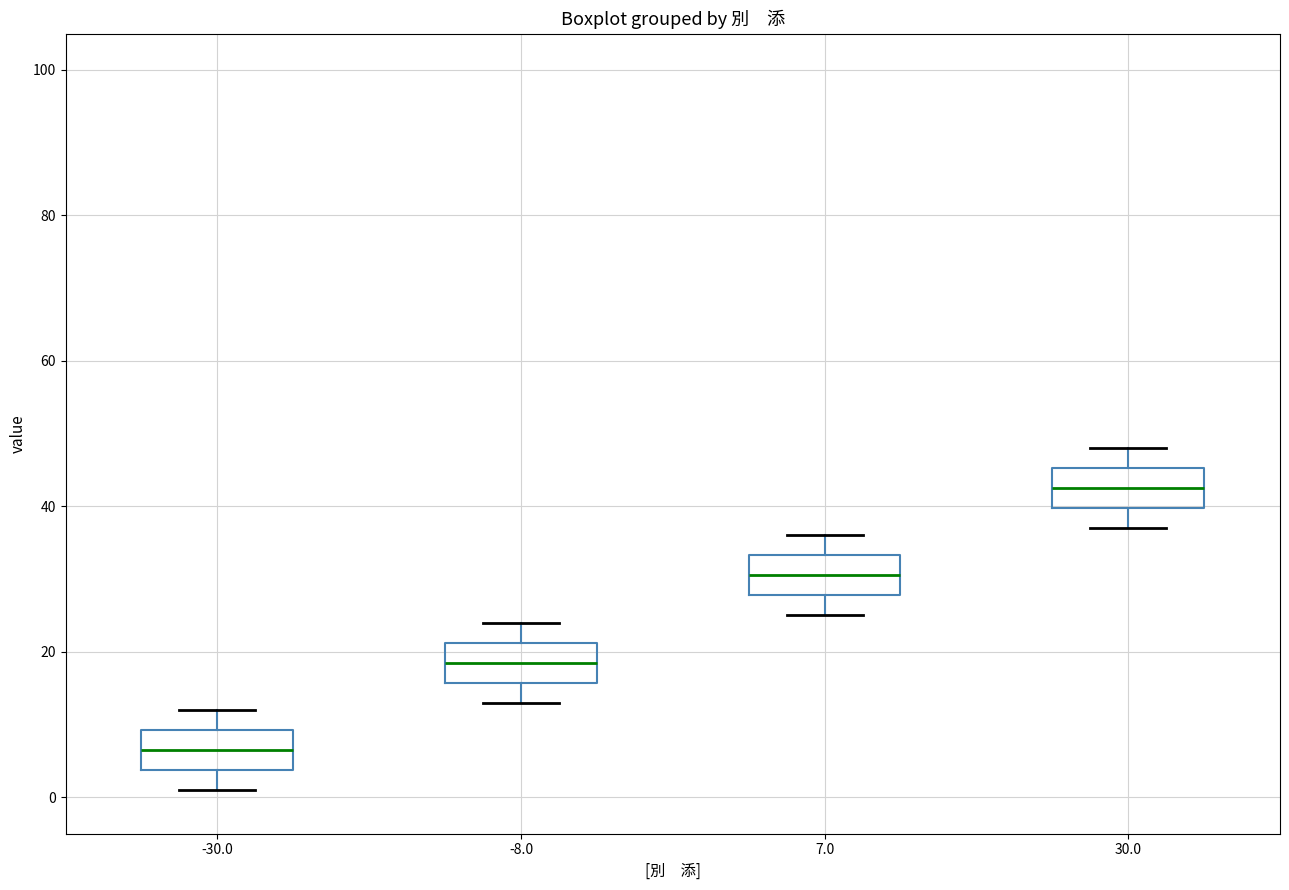

Where does the lower whisker of the box at x = -8.0 end on the y-axis? The values are not printed on the chart, so give them approximately, as read against the axis.

14